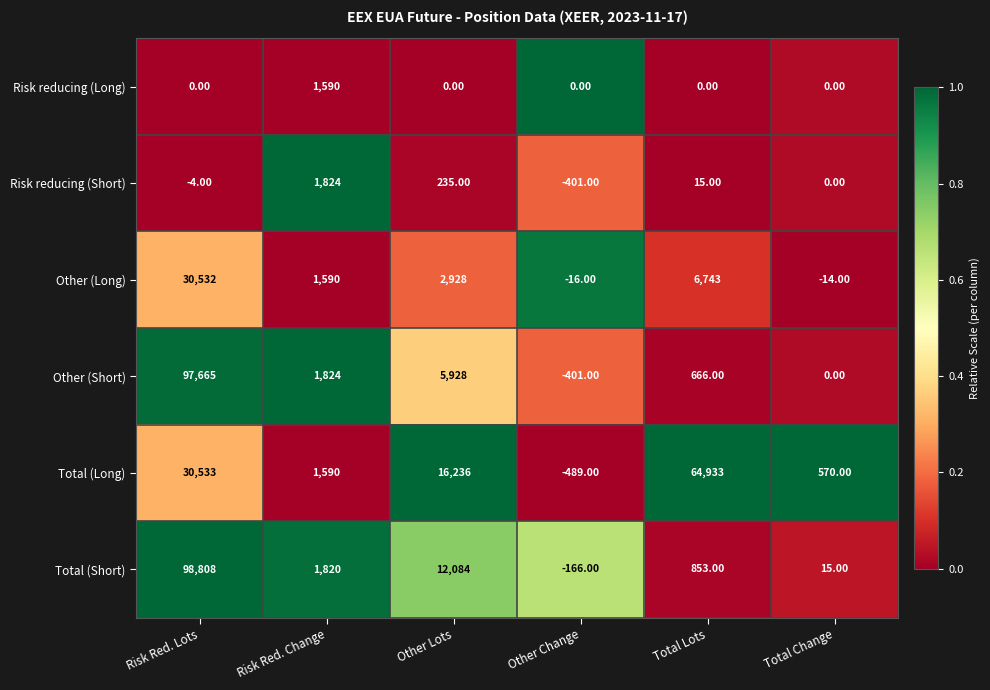

What is the difference between the second highest and second lowest values in the Total (Long) series?

29963